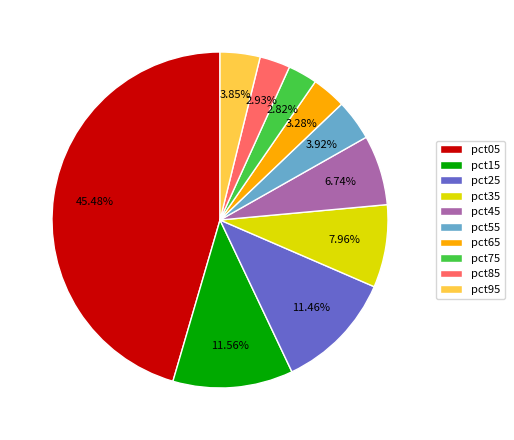

Which has a higher value, pct25 or pct75?

pct25